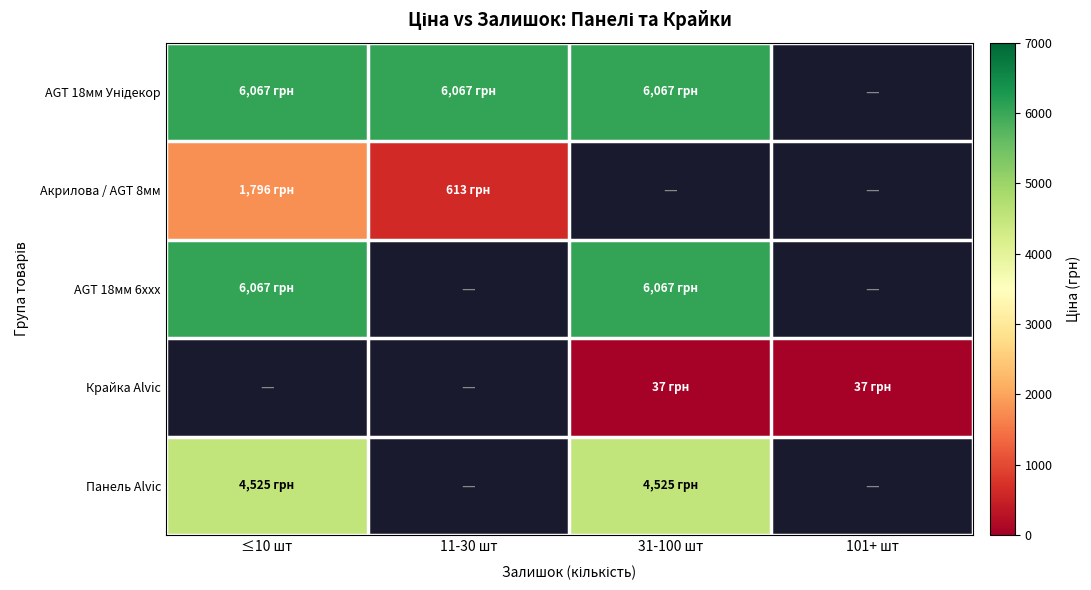

What is the difference between the highest and lowest values at 11-30 шт?

5454.6